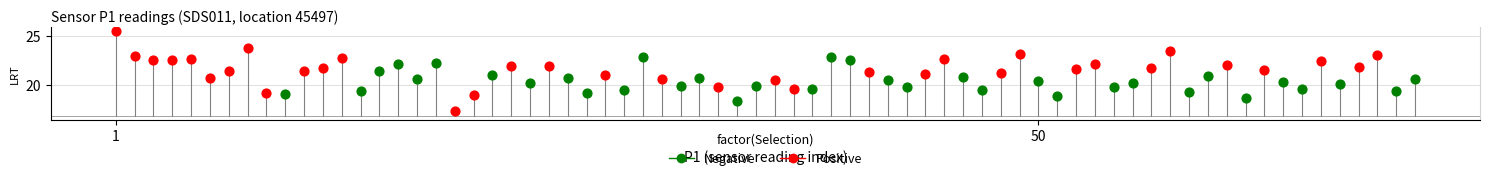

Which series has the largest Y range (max minus min)?

Positive